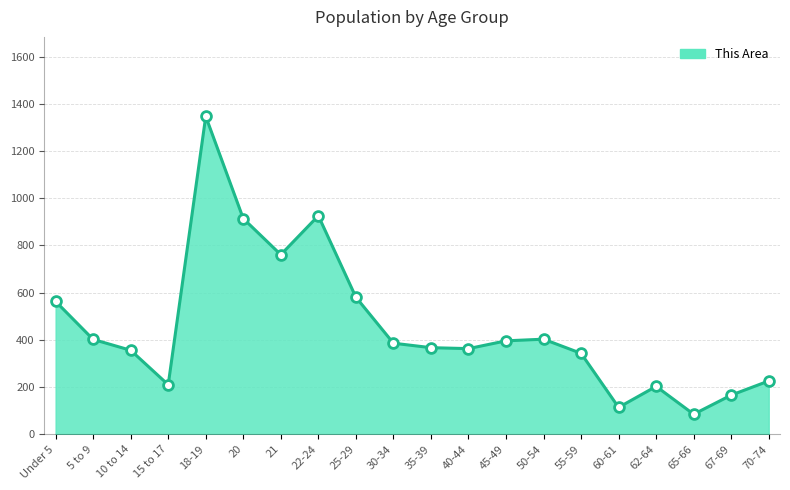

Which has a higher value, 18-19 or 70-74?

18-19